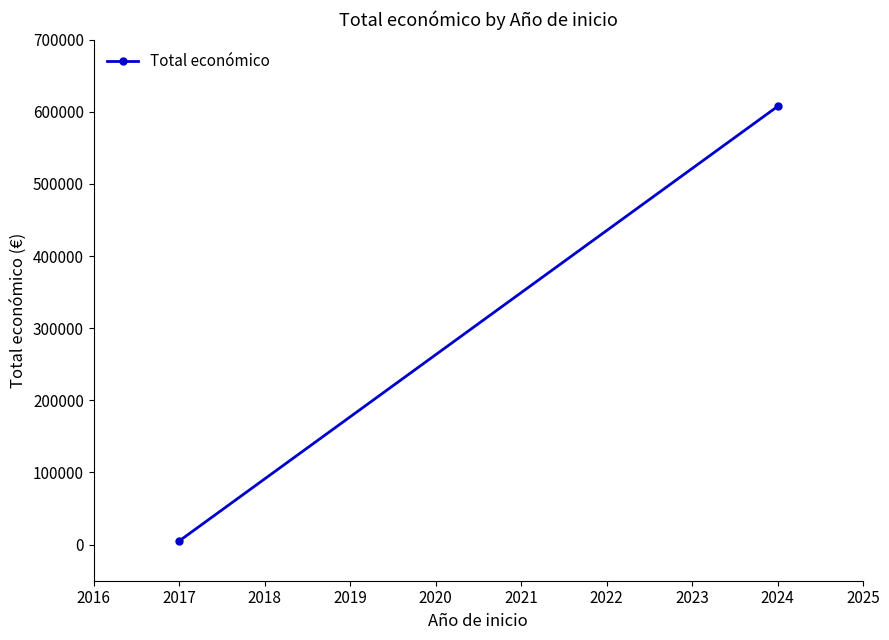

How many distinct data groups are displayed?

1